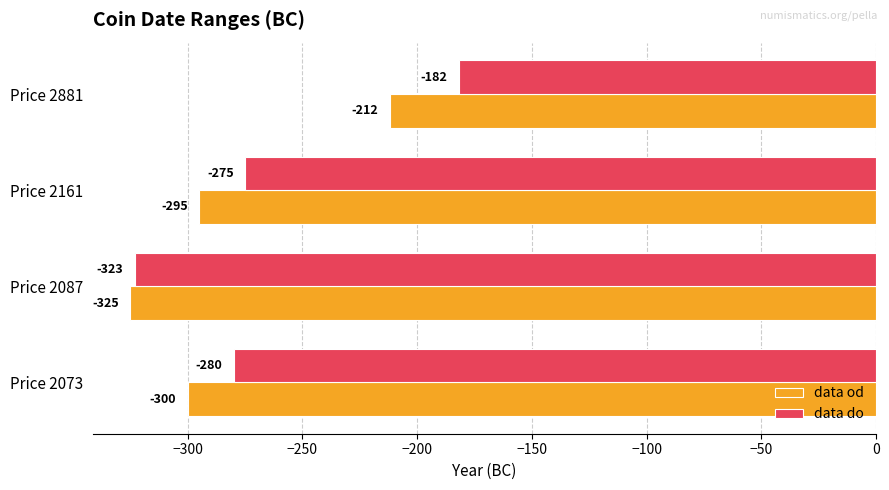

What is the maximum value for data od?

-212